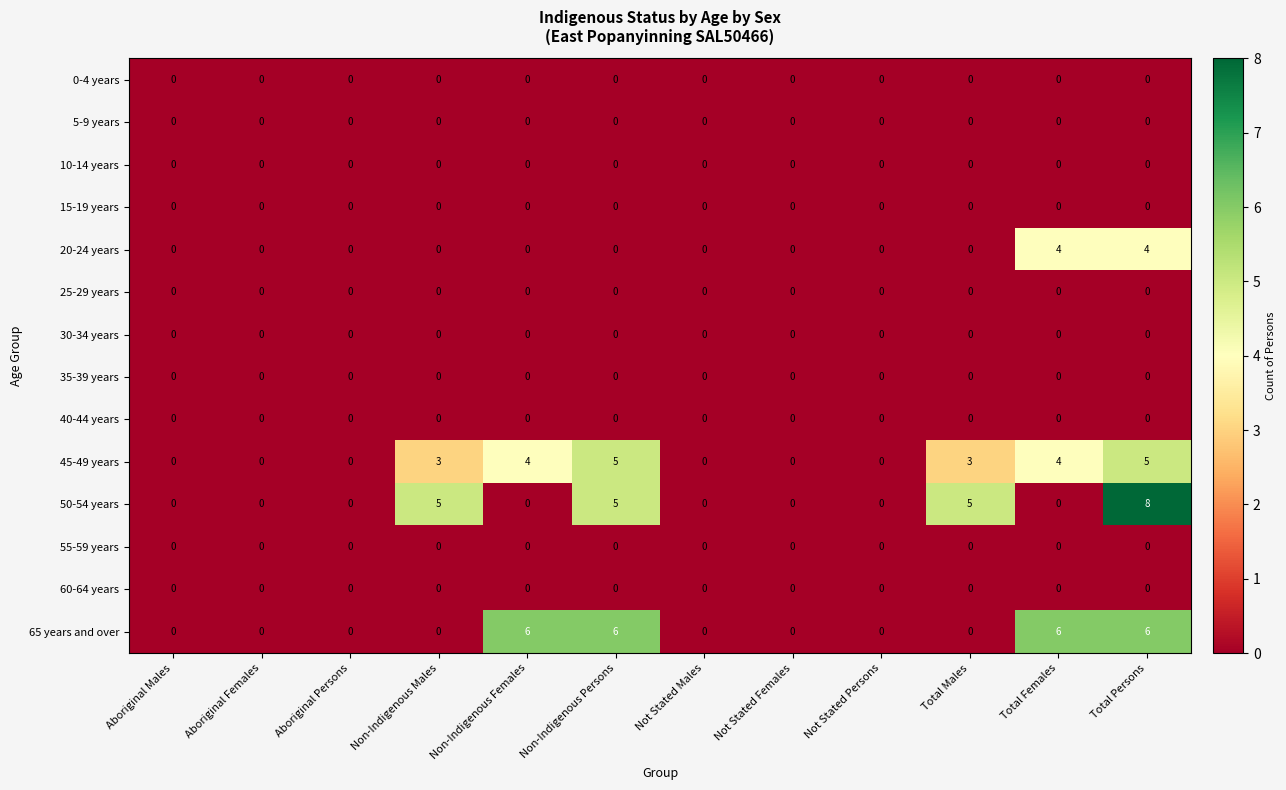

What is the total value across all series at Total Males?

8